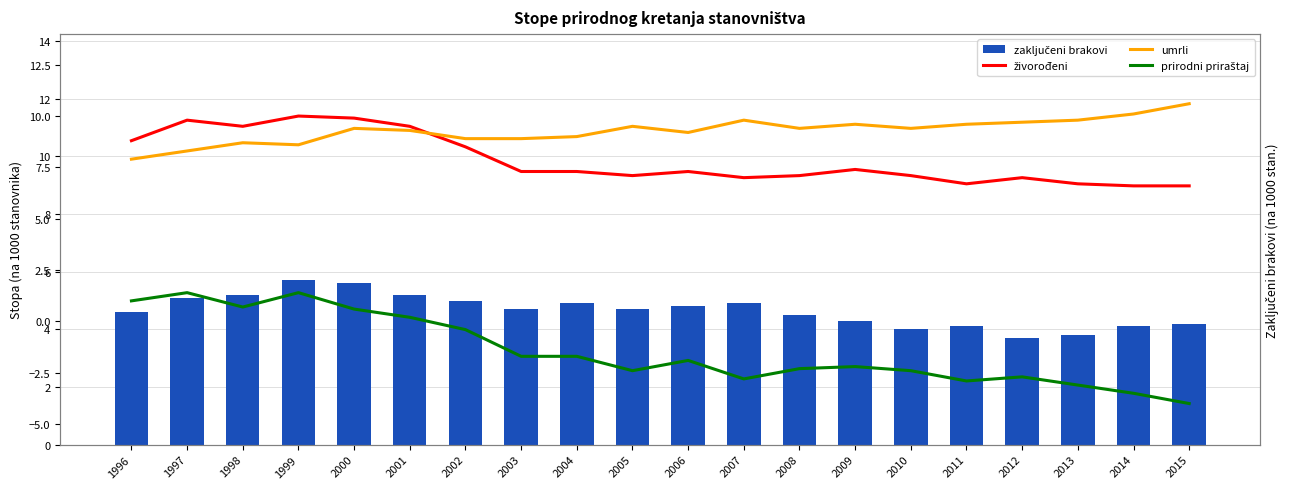

What is the value of the zaključeni brakovi bar at the 1st from the left?

4.6